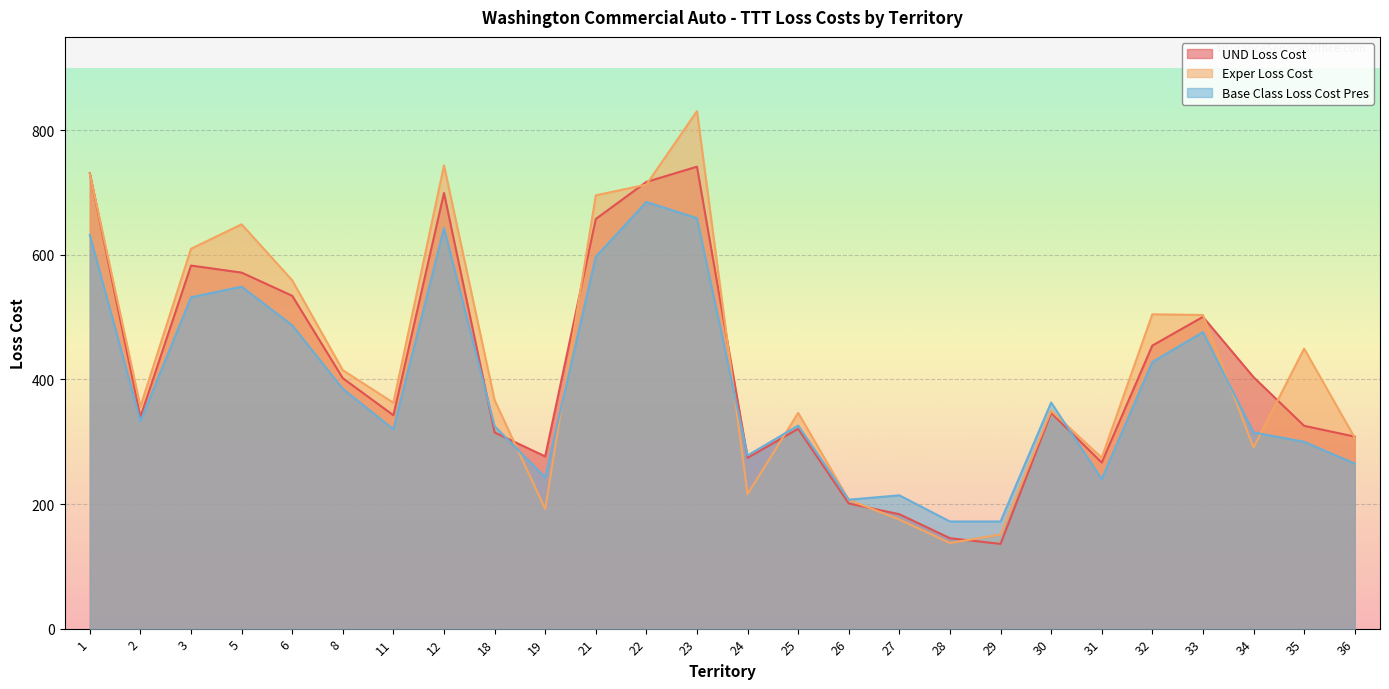

At which label does Base Class Loss Cost Pres reach its minimum?

28